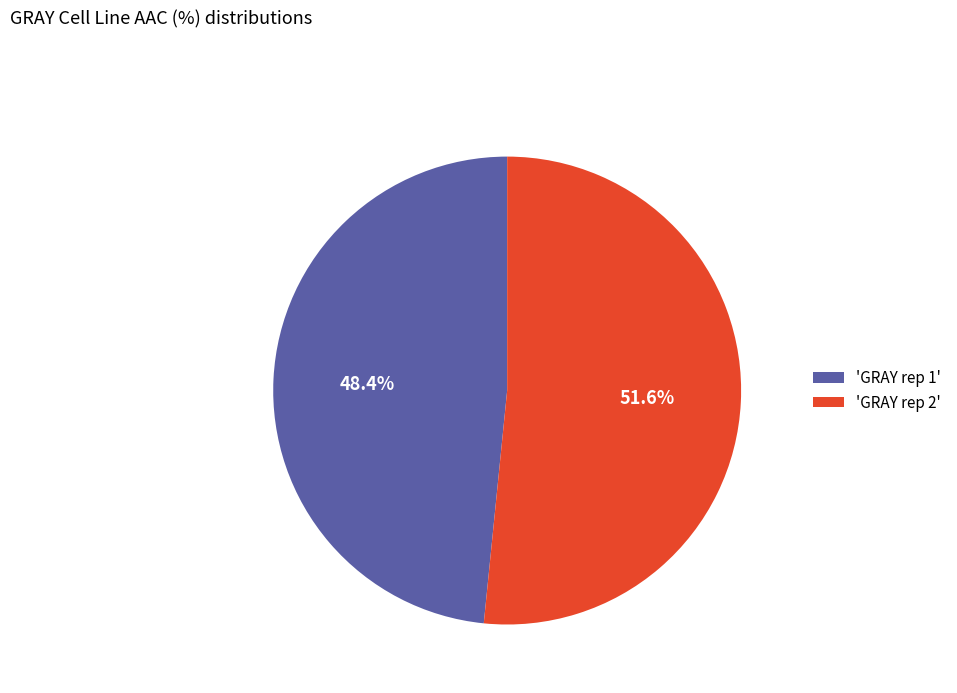

Which category accounts for the majority?

'GRAY rep 2'